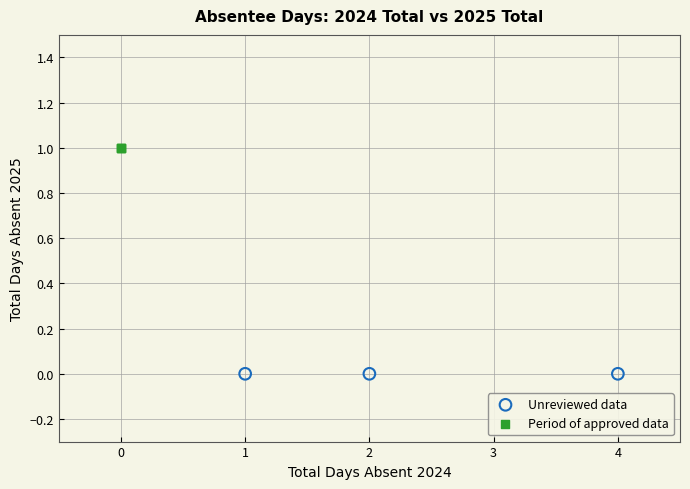

Which series reaches the maximum Y coordinate?

Period of approved data